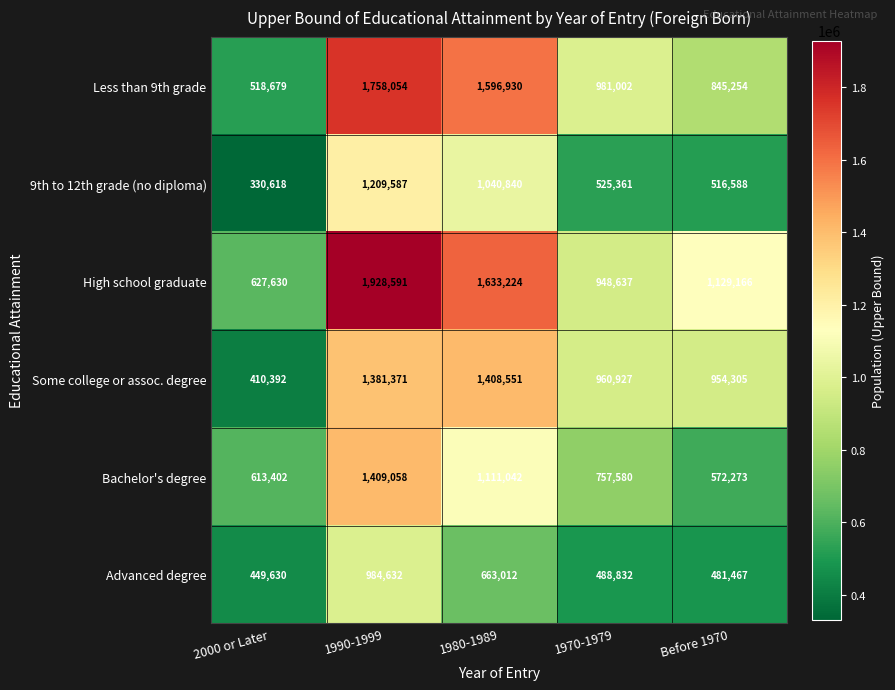

What is the highest value of the Some college or assoc. degree series?

1408551